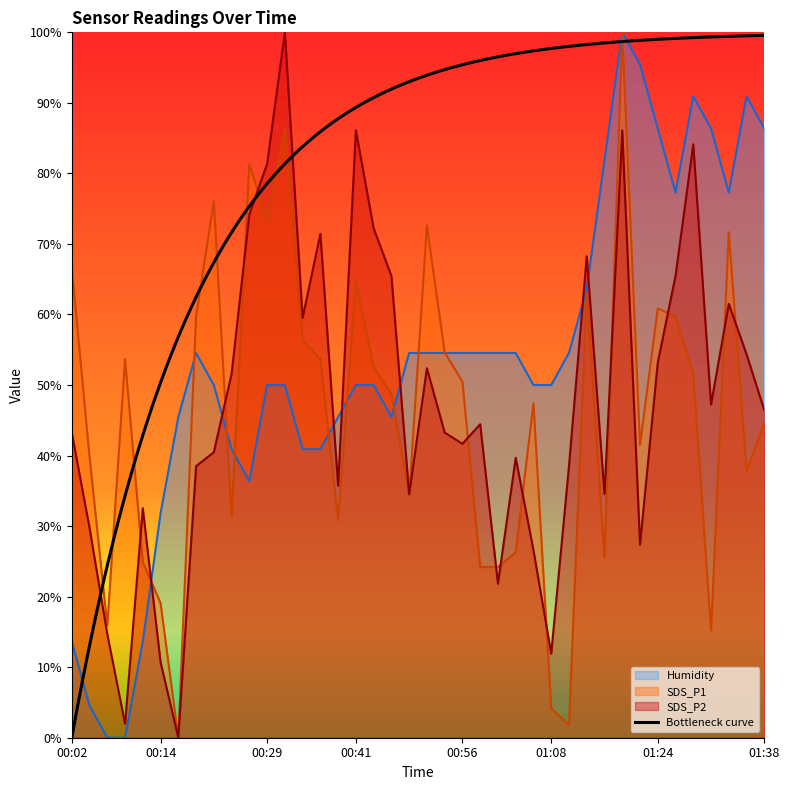

What position from the right is 00:17?

34